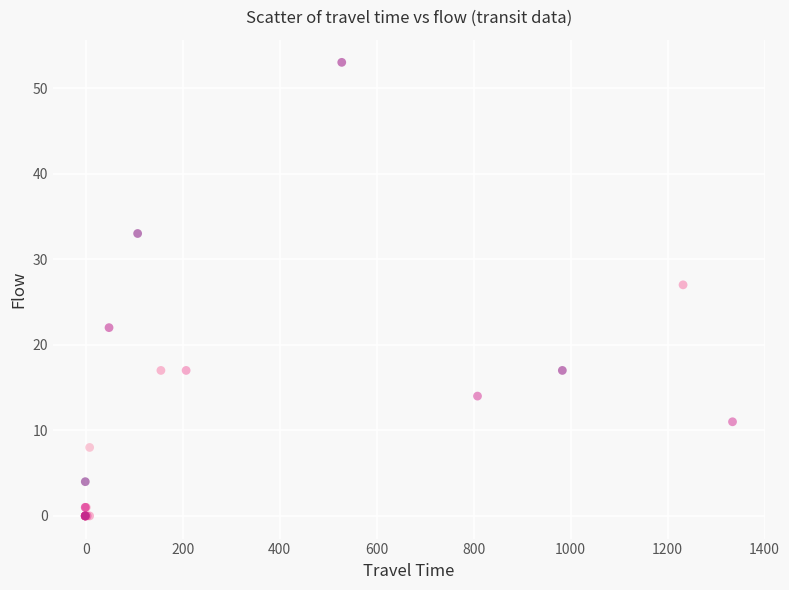

What Y value in the scatter plot is closest to 26?

27